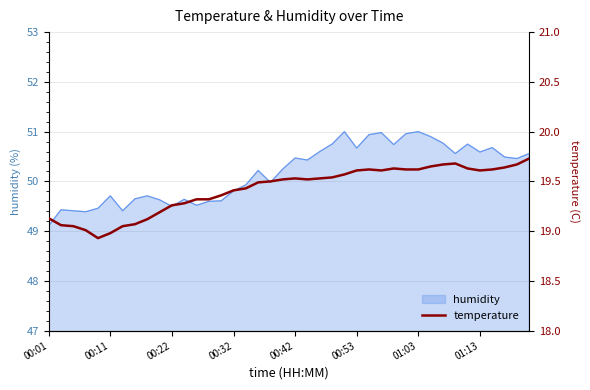

Is it true that humidity equals 51.0 at 01:03?

True